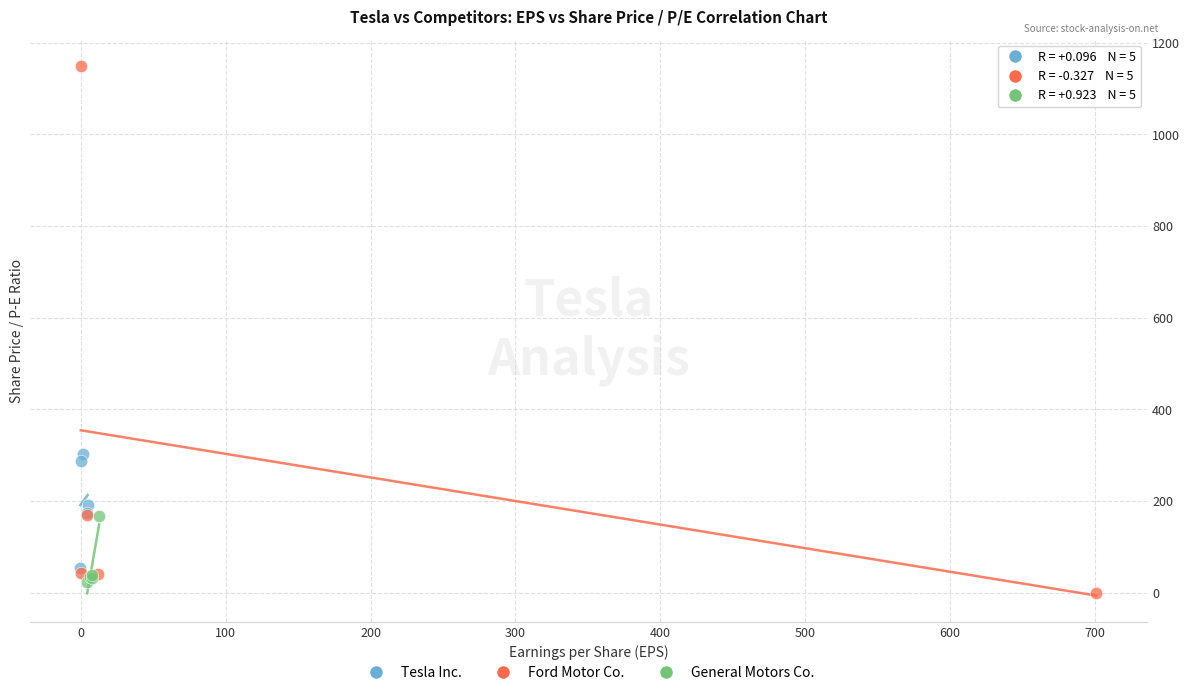

What are all the series names shown in the legend?

Tesla Inc., Ford Motor Co., General Motors Co.